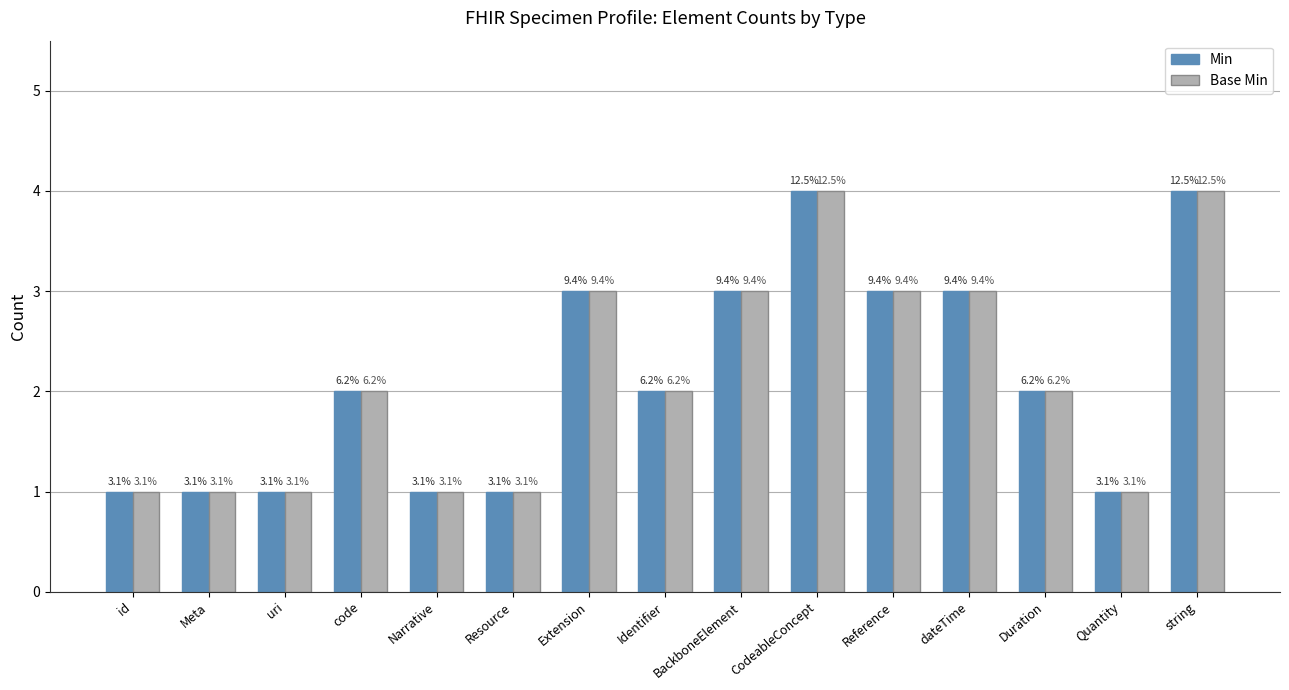

Which series has the largest total across all categories?

Min